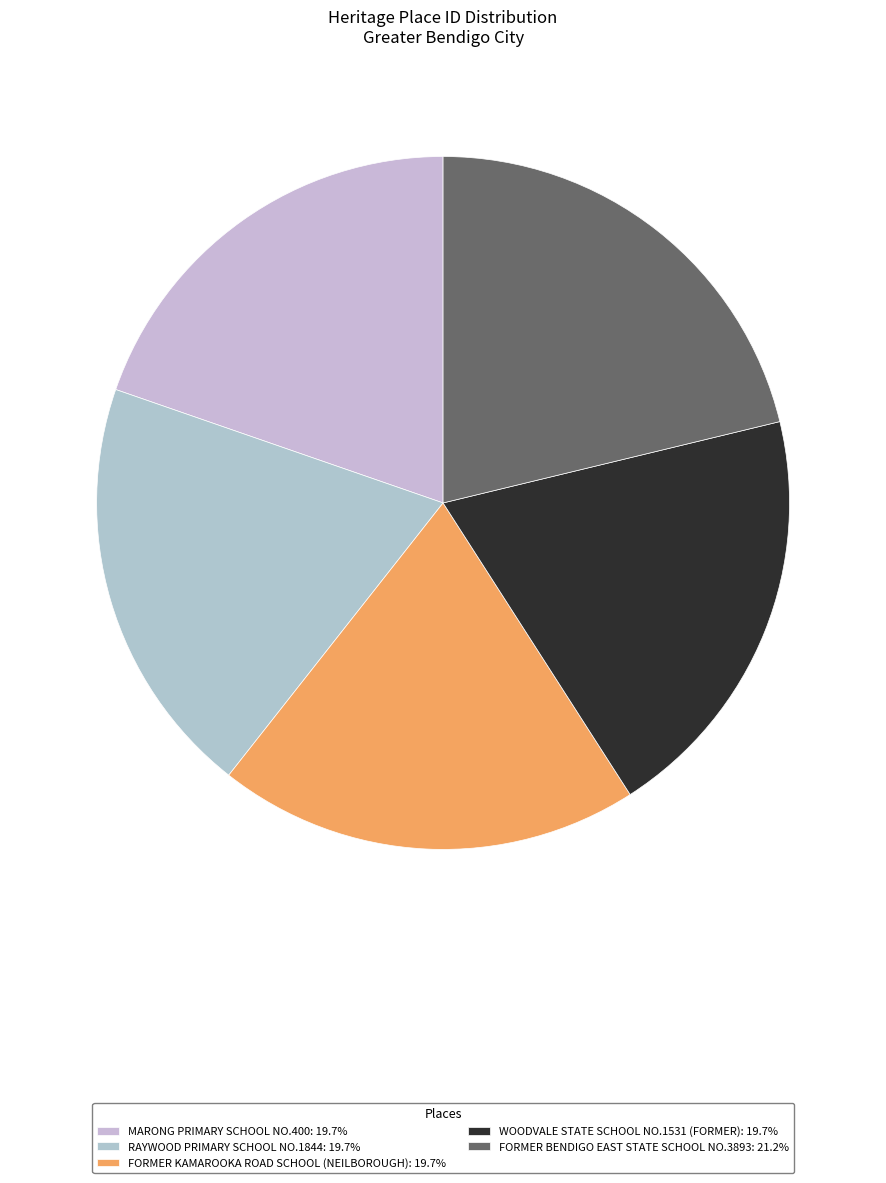

True or false: WOODVALE STATE SCHOOL NO.1531 (FORMER) accounts for 9% of the total.

False